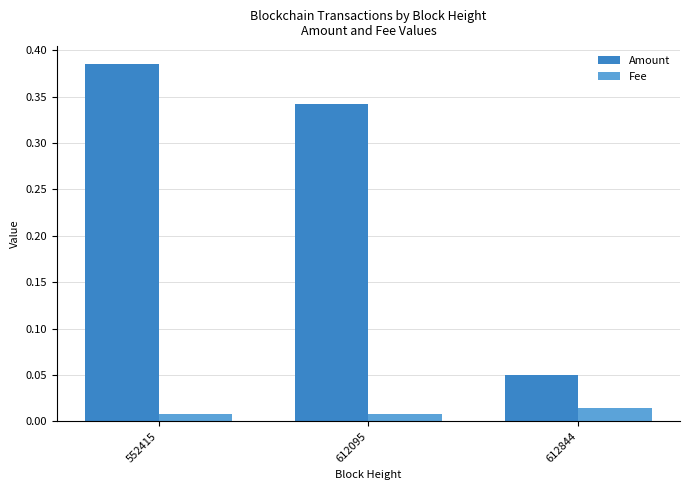

Between 552415 and 612095, which series saw the biggest shift?

Amount